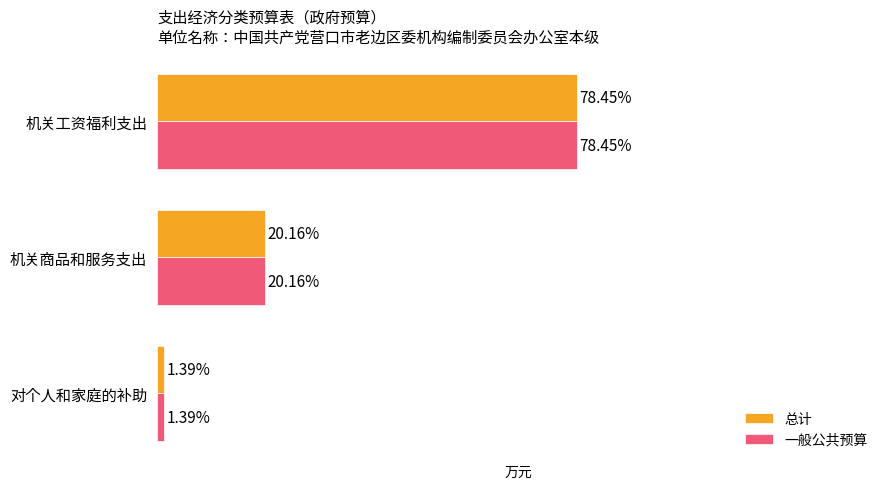

What are all the series names shown in the legend?

总计, 一般公共预算